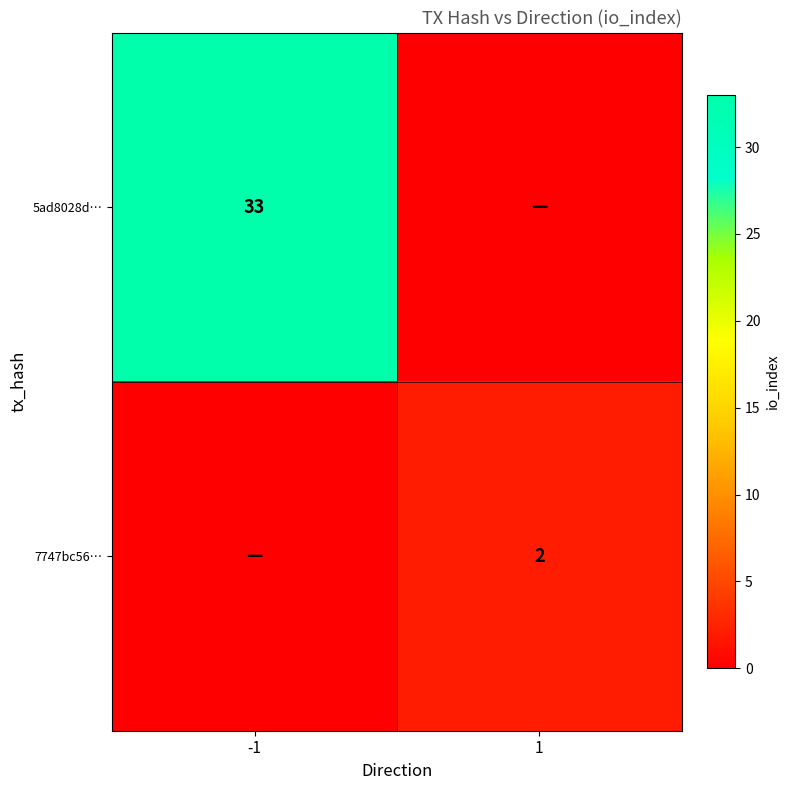

True or false: 5ad8028d… has a value of 33 at -1.

True